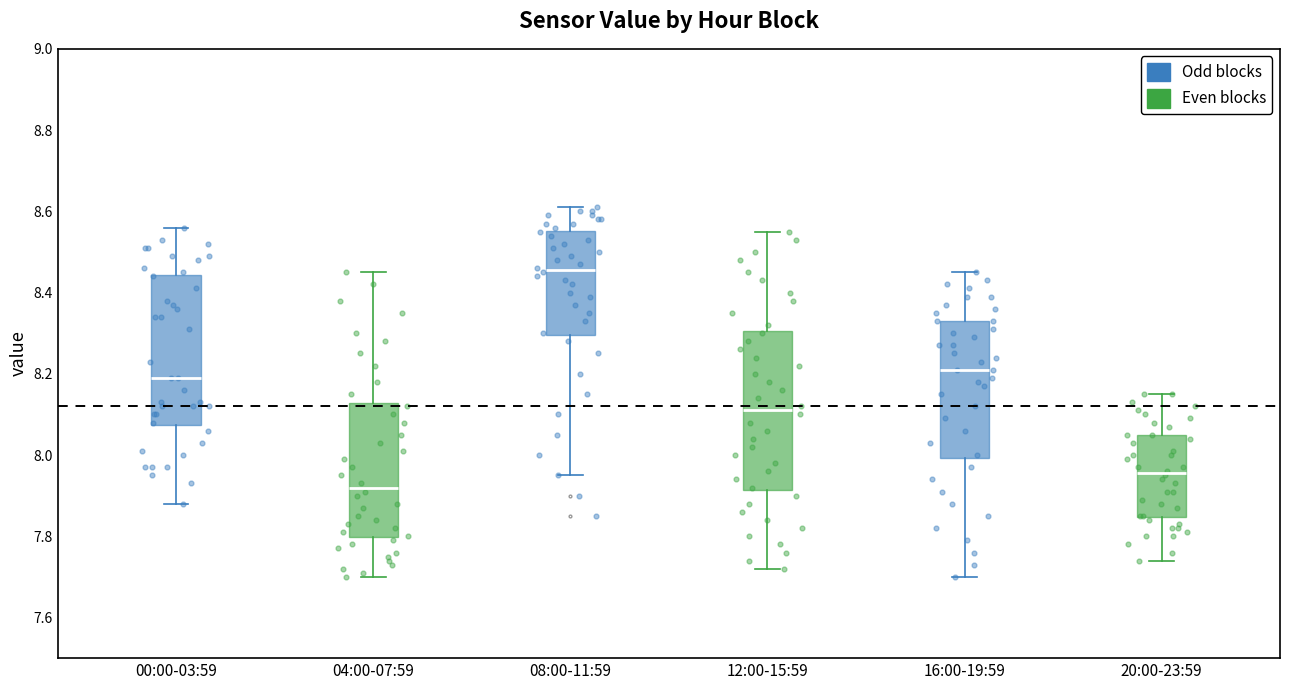

Reading left to right, transcribe this box plot: for each box, give where its median line is, the range the box spans, and where its two whiskers end, as read against the y-axis. The values are not printed on the chart, so give them approximately, as read against the axis.

00:00-03:59: median 8.20, box 8.08 to 8.44, whiskers 7.88 to 8.56
04:00-07:59: median 7.92, box 7.80 to 8.12, whiskers 7.70 to 8.46
08:00-11:59: median 8.46, box 8.30 to 8.56, whiskers 7.96 to 8.62
12:00-15:59: median 8.12, box 7.92 to 8.30, whiskers 7.72 to 8.56
16:00-19:59: median 8.22, box 8.00 to 8.34, whiskers 7.70 to 8.46
20:00-23:59: median 7.96, box 7.84 to 8.06, whiskers 7.74 to 8.16